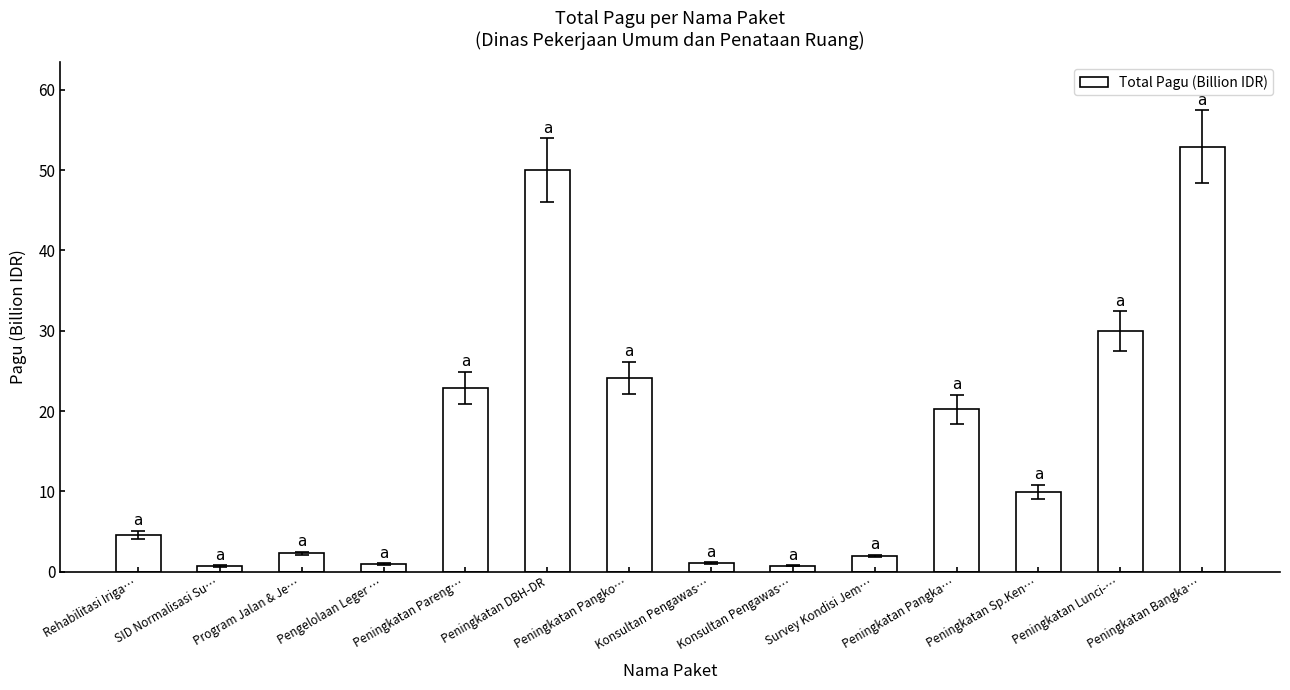

Rank the categories by value from lowest to highest.

SID Normalisasi Su…, Konsultan Pengawas…, Pengelolaan Leger …, Konsultan Pengawas…, Survey Kondisi Jem…, Program Jalan & Je…, Rehabilitasi Iriga…, Peningkatan Sp.Ken…, Peningkatan Pangka…, Peningkatan Pareng…, Peningkatan Pangko…, Peningkatan Lunci-…, Peningkatan DBH-DR, Peningkatan Bangka…